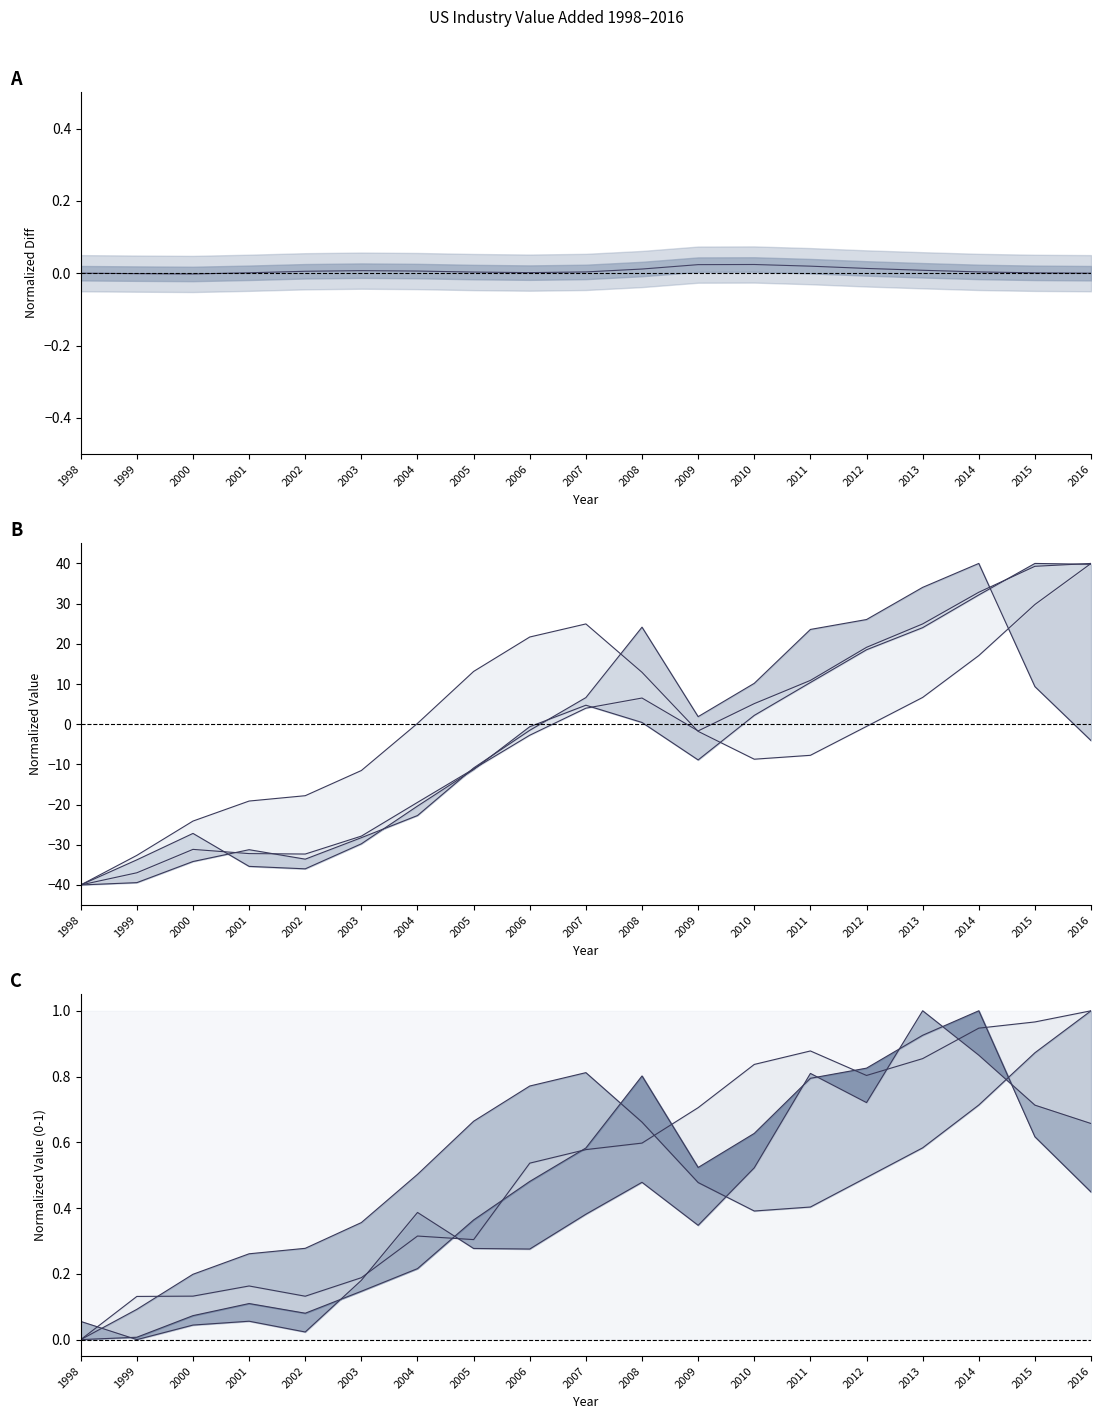

At 2014, list the series in order from smallest to largest.

Agriculture, Utilities, Mining, Construction, Private industries, All industries